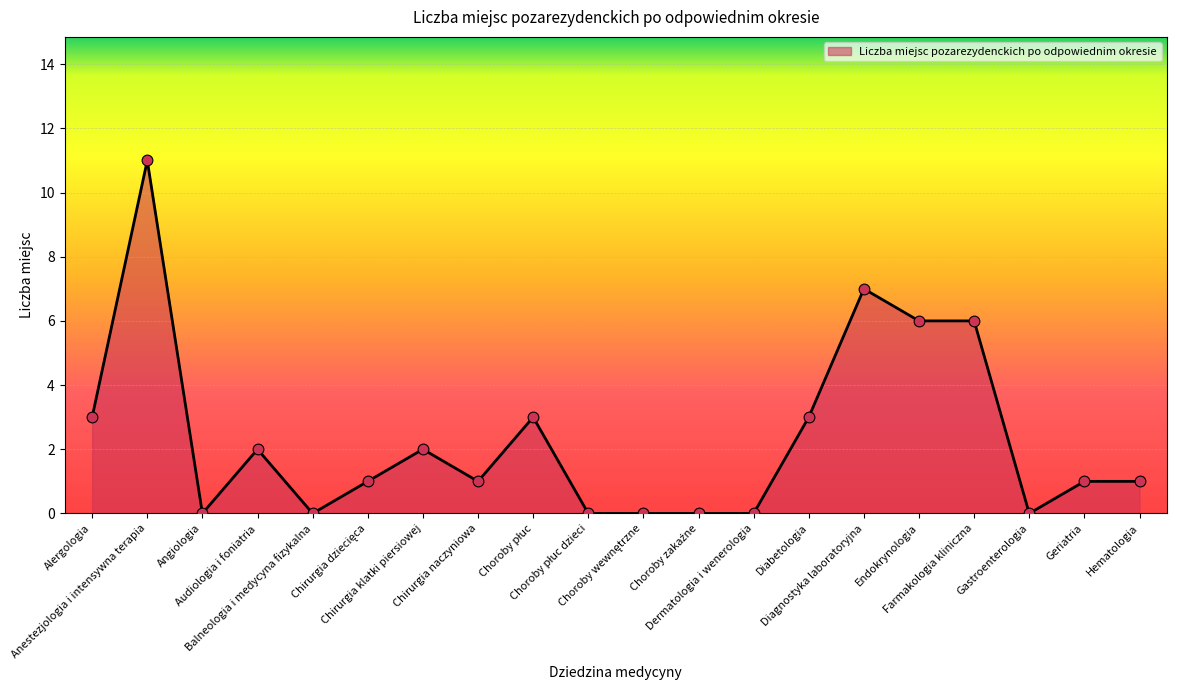

What is the difference between the maximum and minimum values?

11